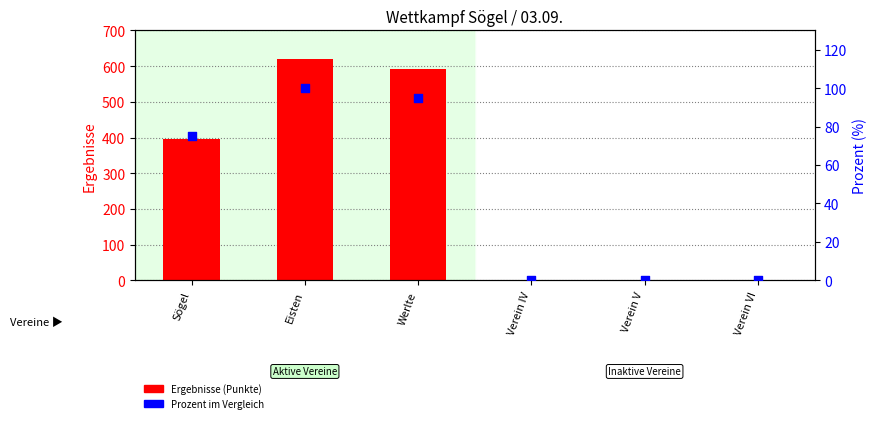

Which series reaches the minimum Y coordinate?

Ergebnisse (Punkte)